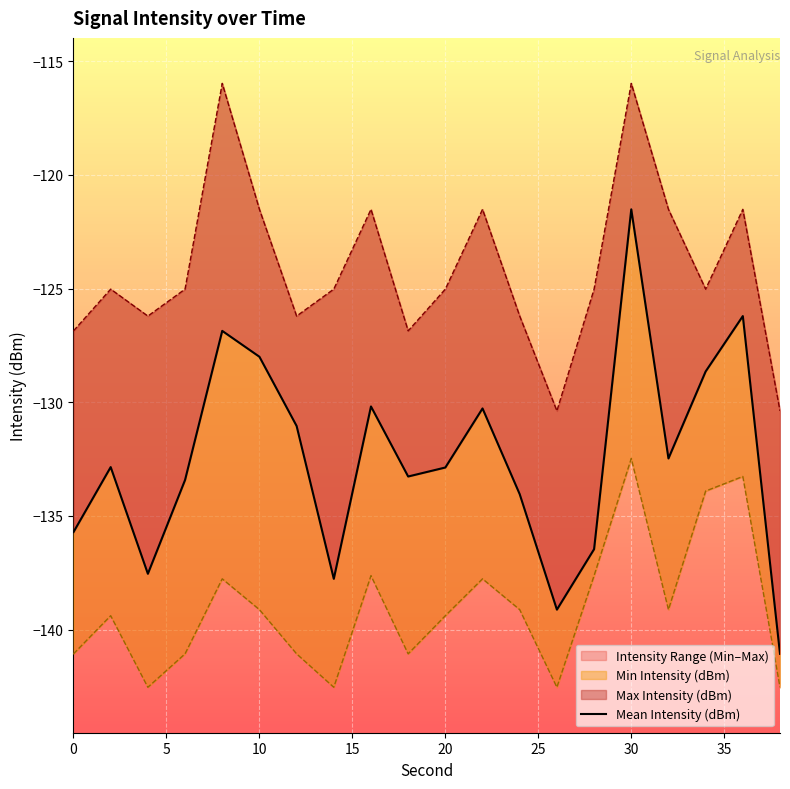

How many points are lower than both their immediate neighbors (excluding endpoints)?

5